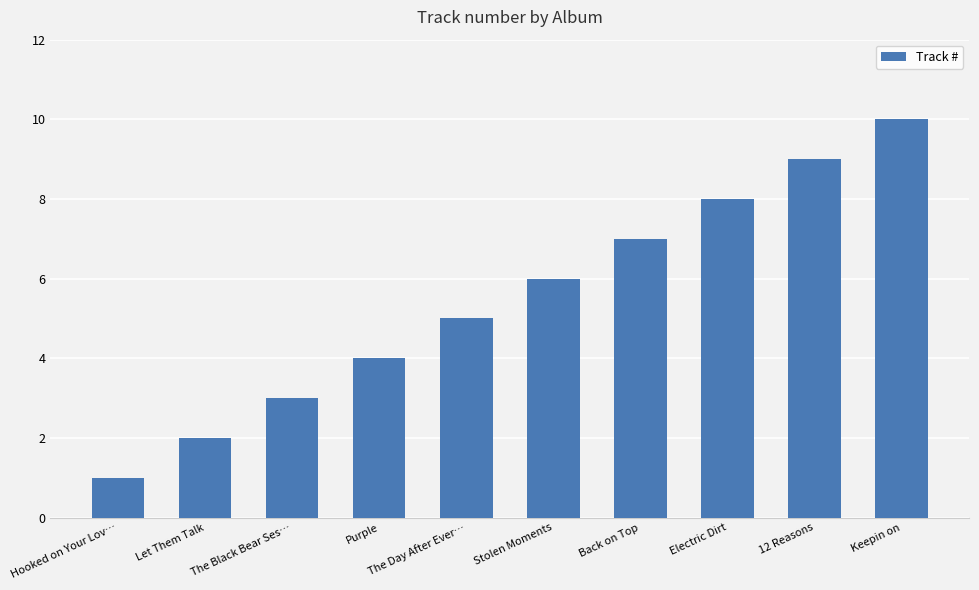

What is the minimum value shown in the chart?

1